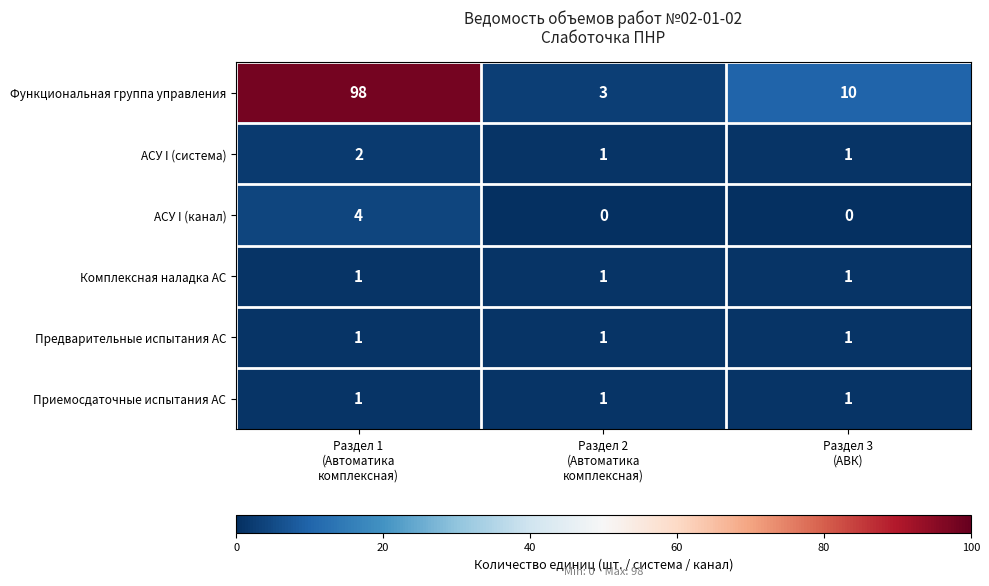

What is the sum of all Функциональная группа управления values?

111